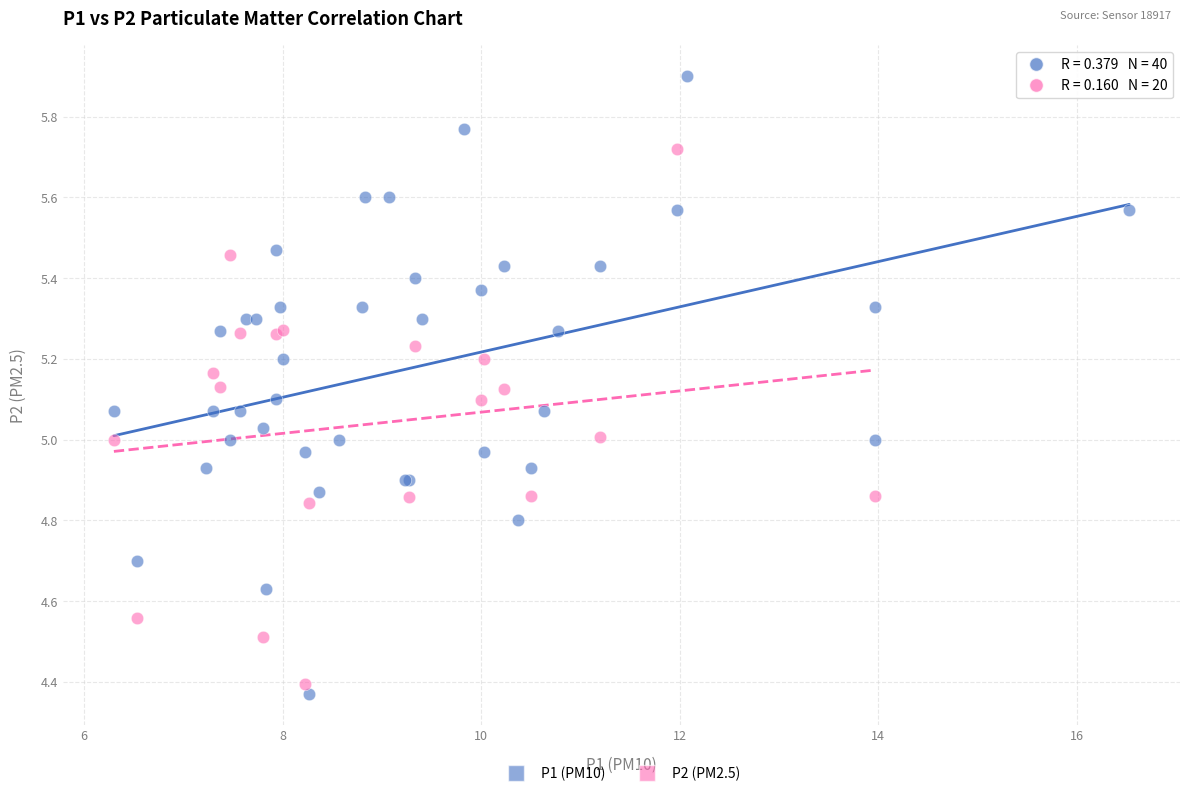

Which series contains the highest Y value?

P1 (PM10)